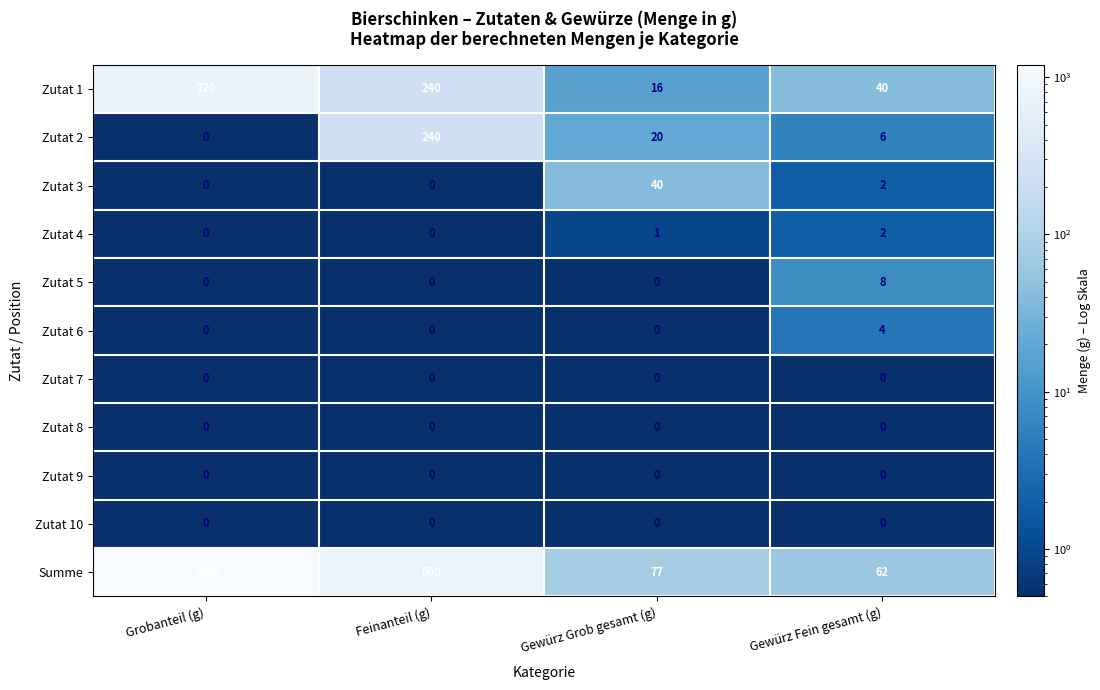

The Zutat 6 series shows 6 at Gewürz Fein gesamt (g). True or false?

False